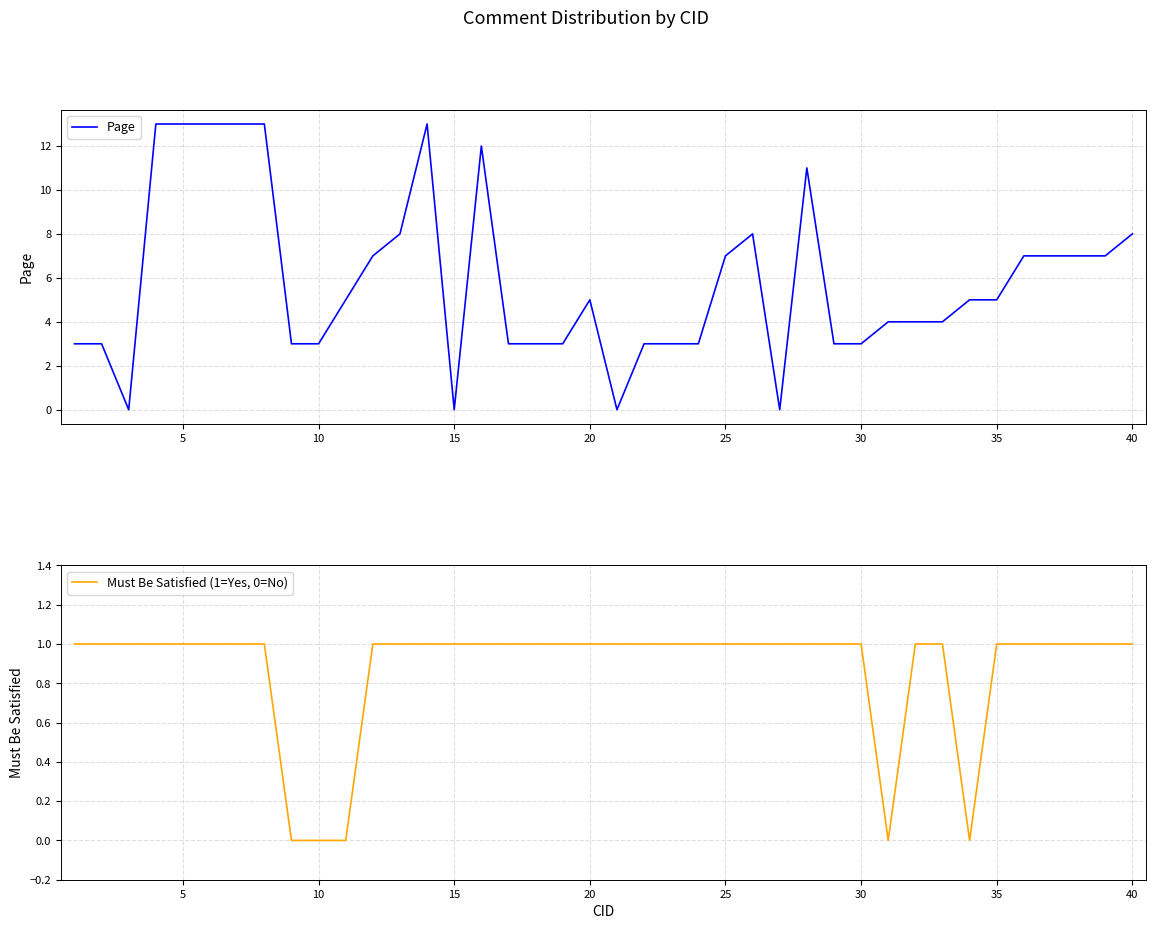

How many positive values does the Page series have?

36